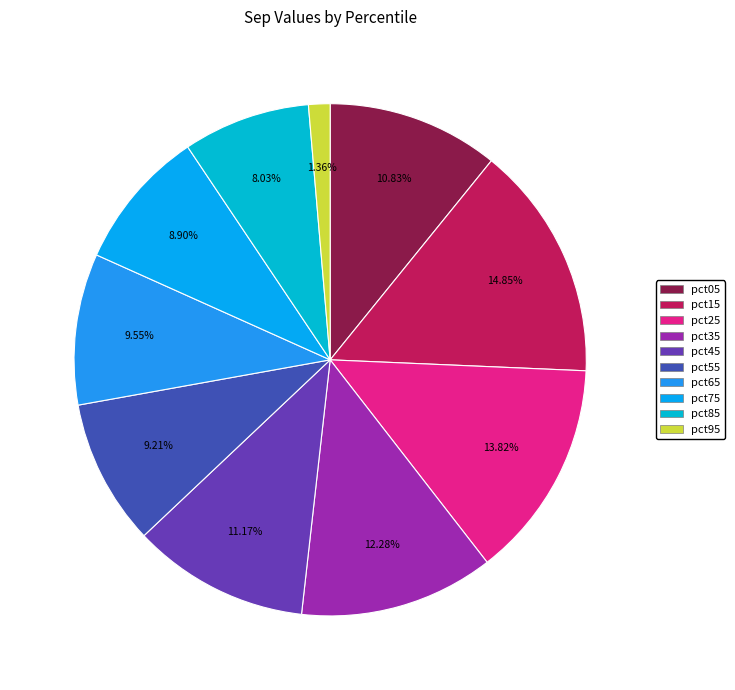

To the nearest percent, what percentage of the pie is pct05?

11%